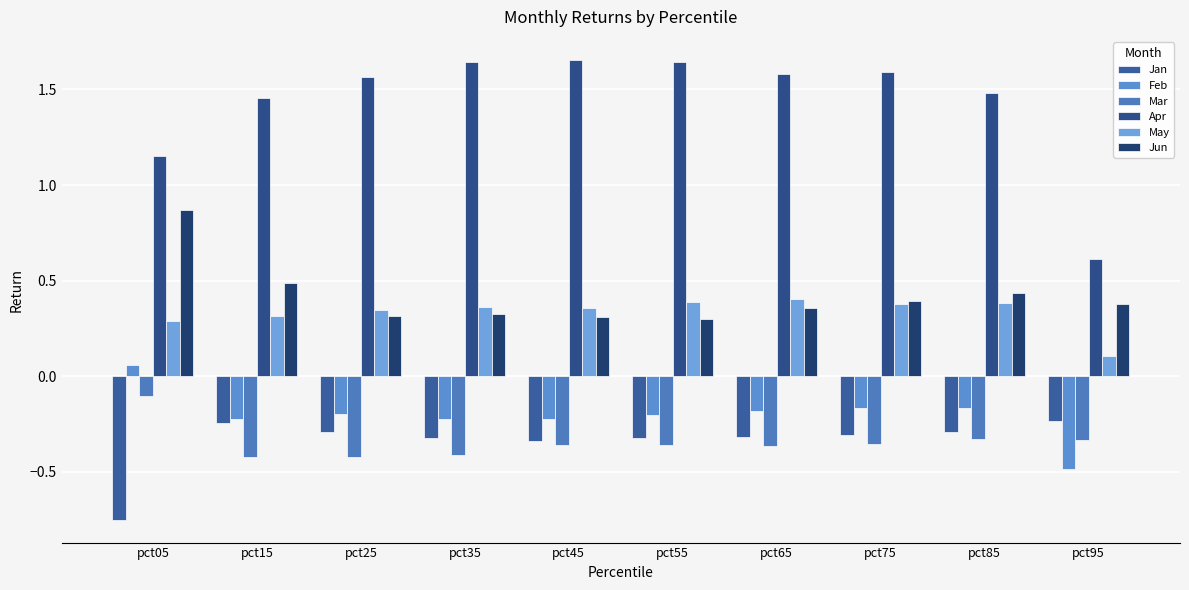

What is the average value of the Jun series?

0.4